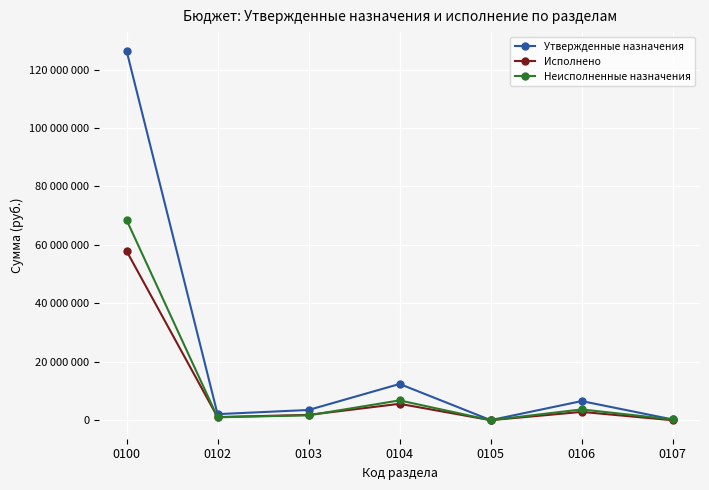

At 0102, list the series in order from smallest to largest.

Неисполненные назначения, Исполнено, Утвержденные назначения